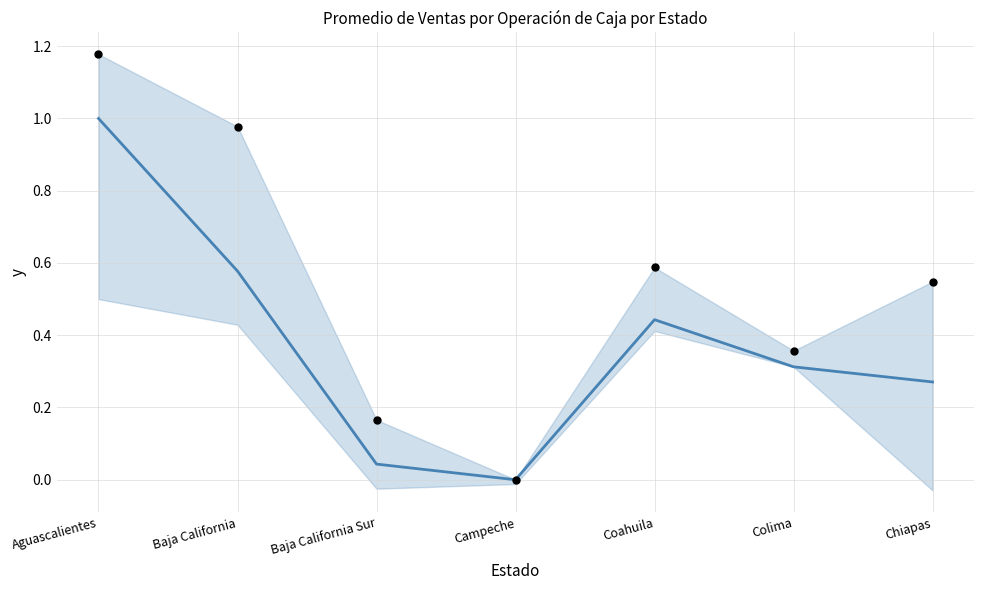

Which series contains the lowest Y value?

Promedio de Ventas (norm.)